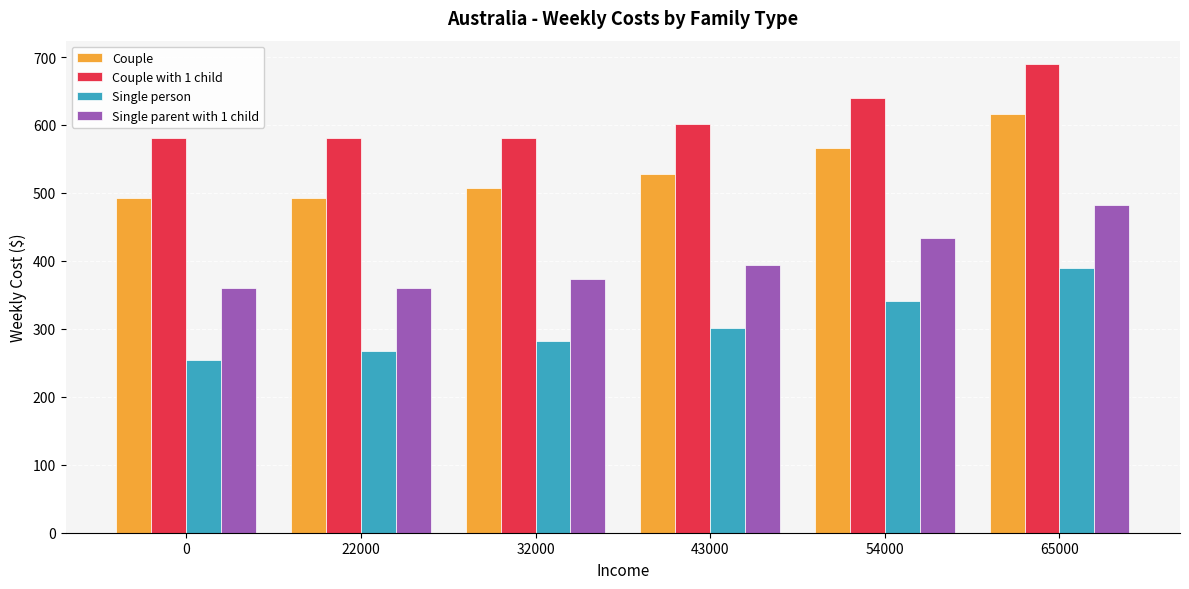

What are all the series names shown in the legend?

Couple, Couple with 1 child, Single person, Single parent with 1 child